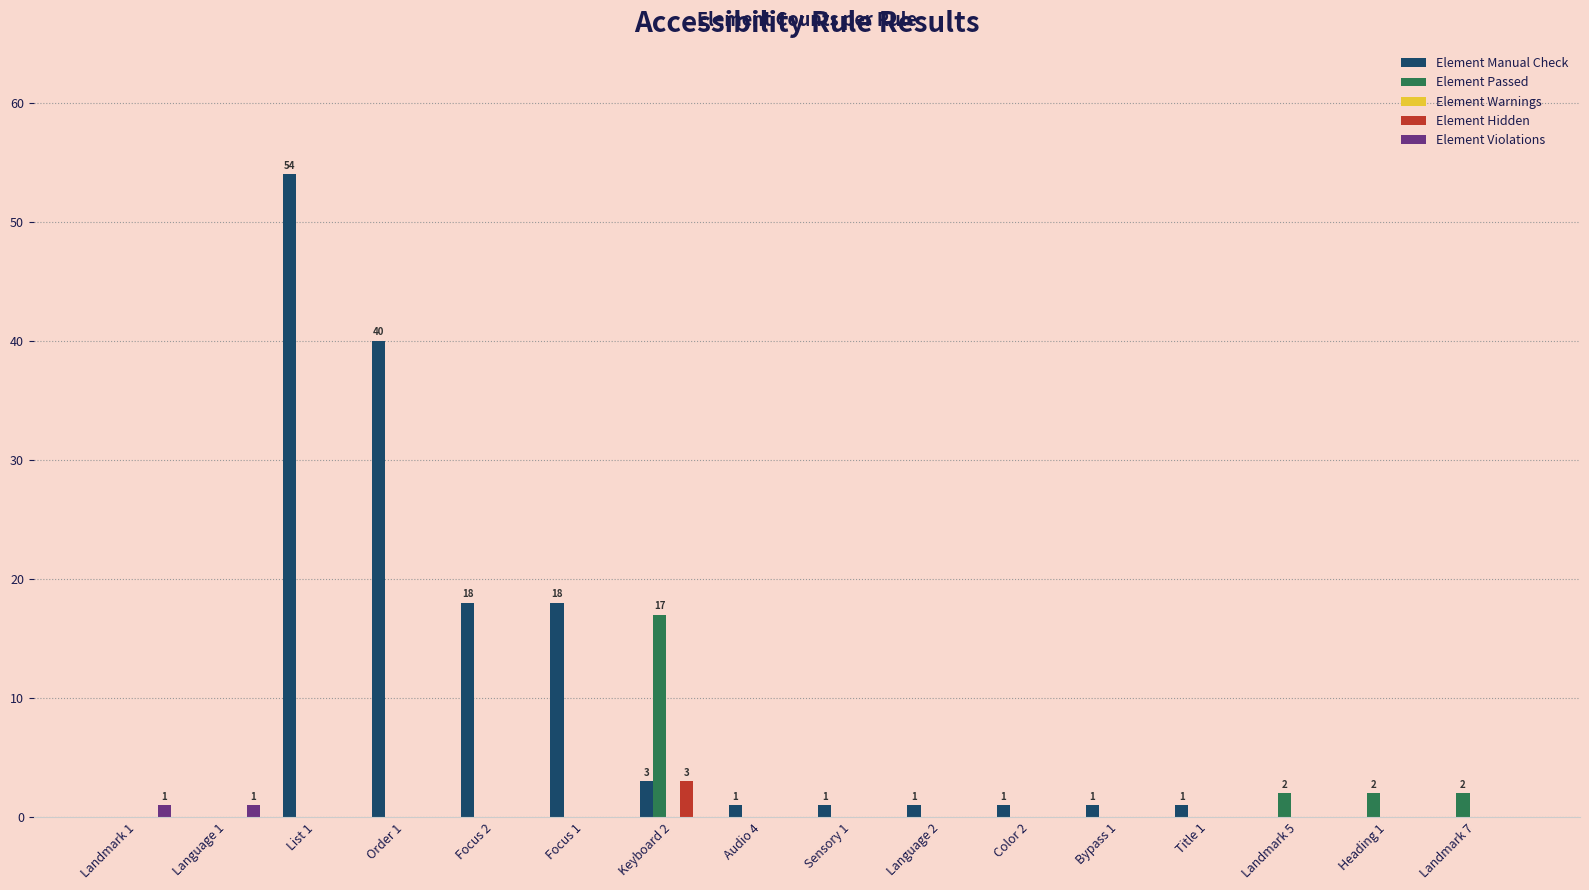

The value of Element Passed at Order 1 is -9. True or false?

False